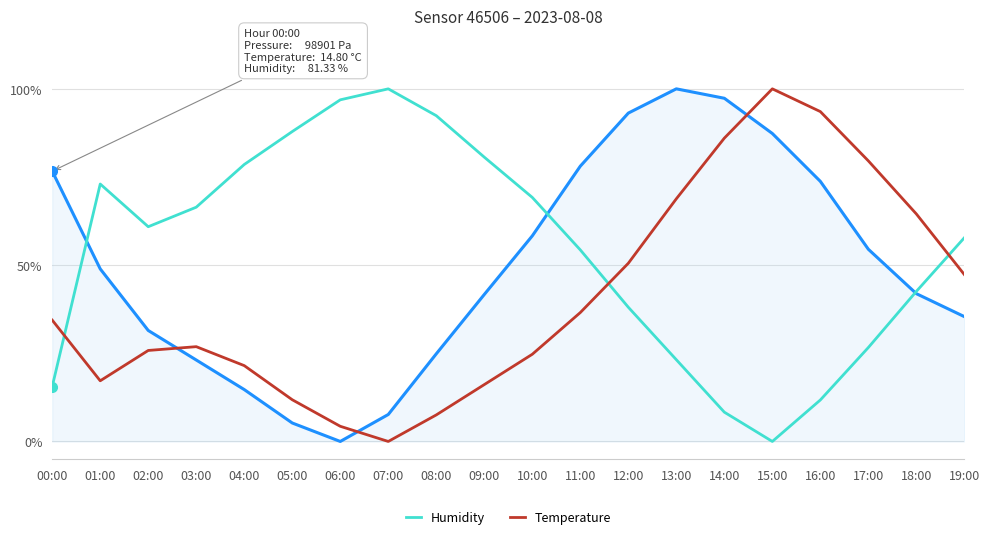

Does the chart have visible grid lines?

Yes